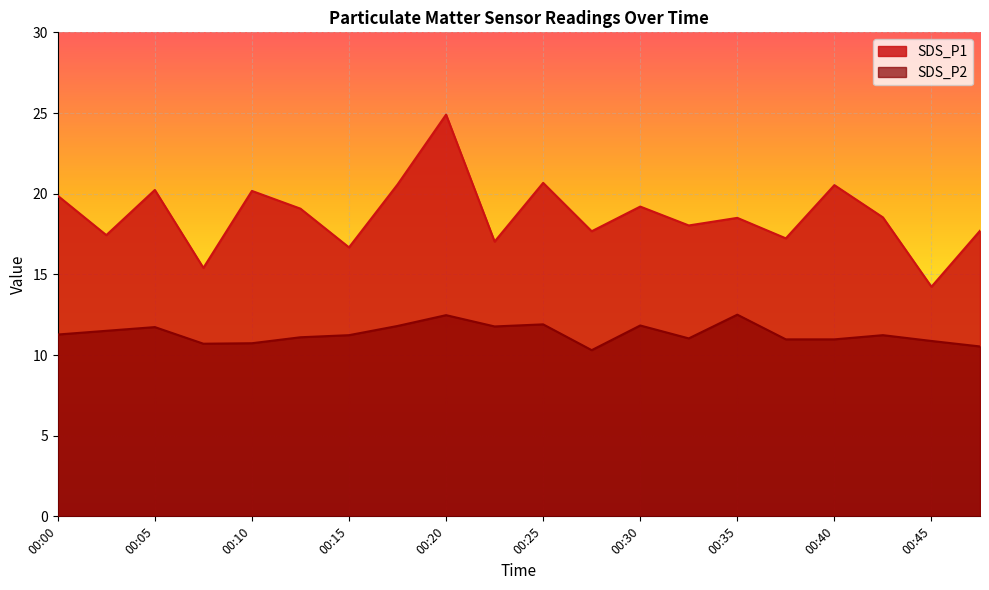

Reading left to right, extract all data points from this chart.

SDS_P1: 19.9	17.4	20.2	15.4	20.2	19.1	16.7	20.6	24.9	17.0	20.7	17.7	19.2	18.0	18.5	17.2	20.5	18.5	14.2	17.7
SDS_P2: 11.3	11.5	11.7	10.7	10.7	11.1	11.2	11.8	12.5	11.8	11.9	10.3	11.8	11.0	12.5	11.0	11.0	11.2	10.9	10.5